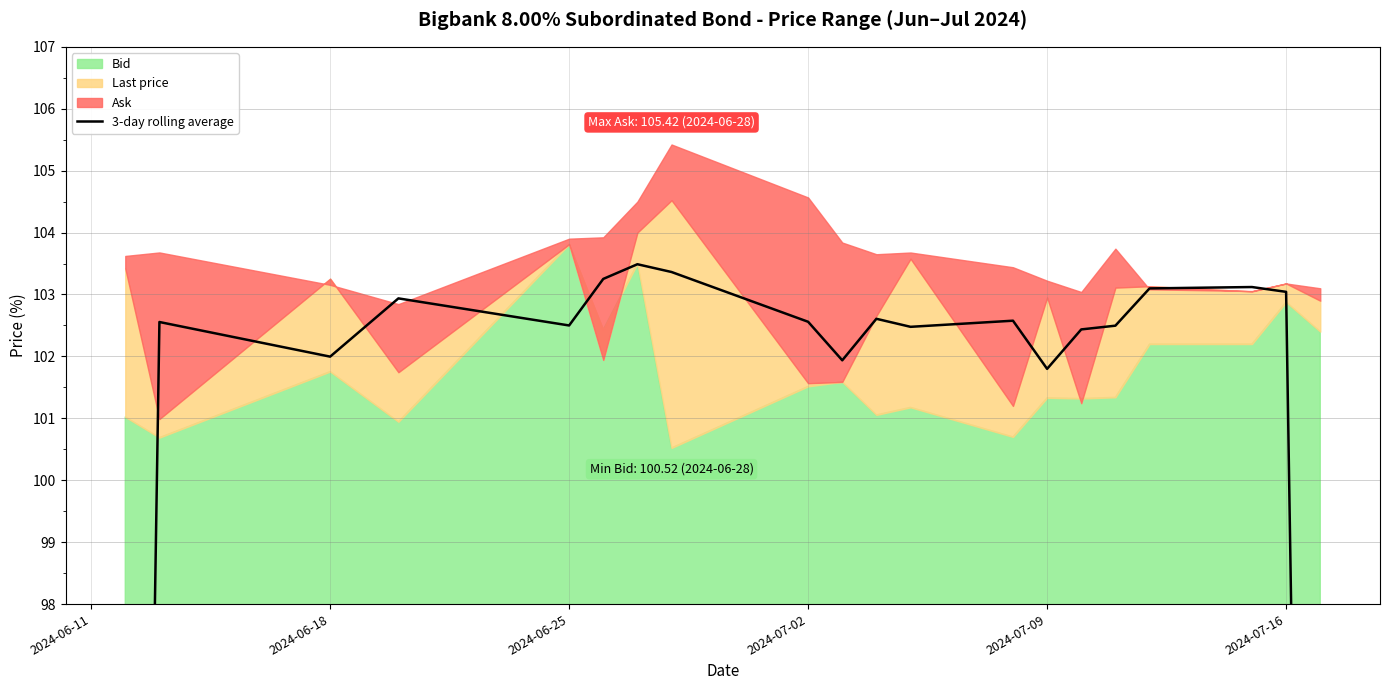

Reading right to left, extract all data points from this chart.

68.7	103.0	103.1	103.1	102.5	102.4	101.8	102.6	102.5	102.6	101.9	102.6	103.4	103.5	103.3	102.5	102.9	102.0	102.6	68.1